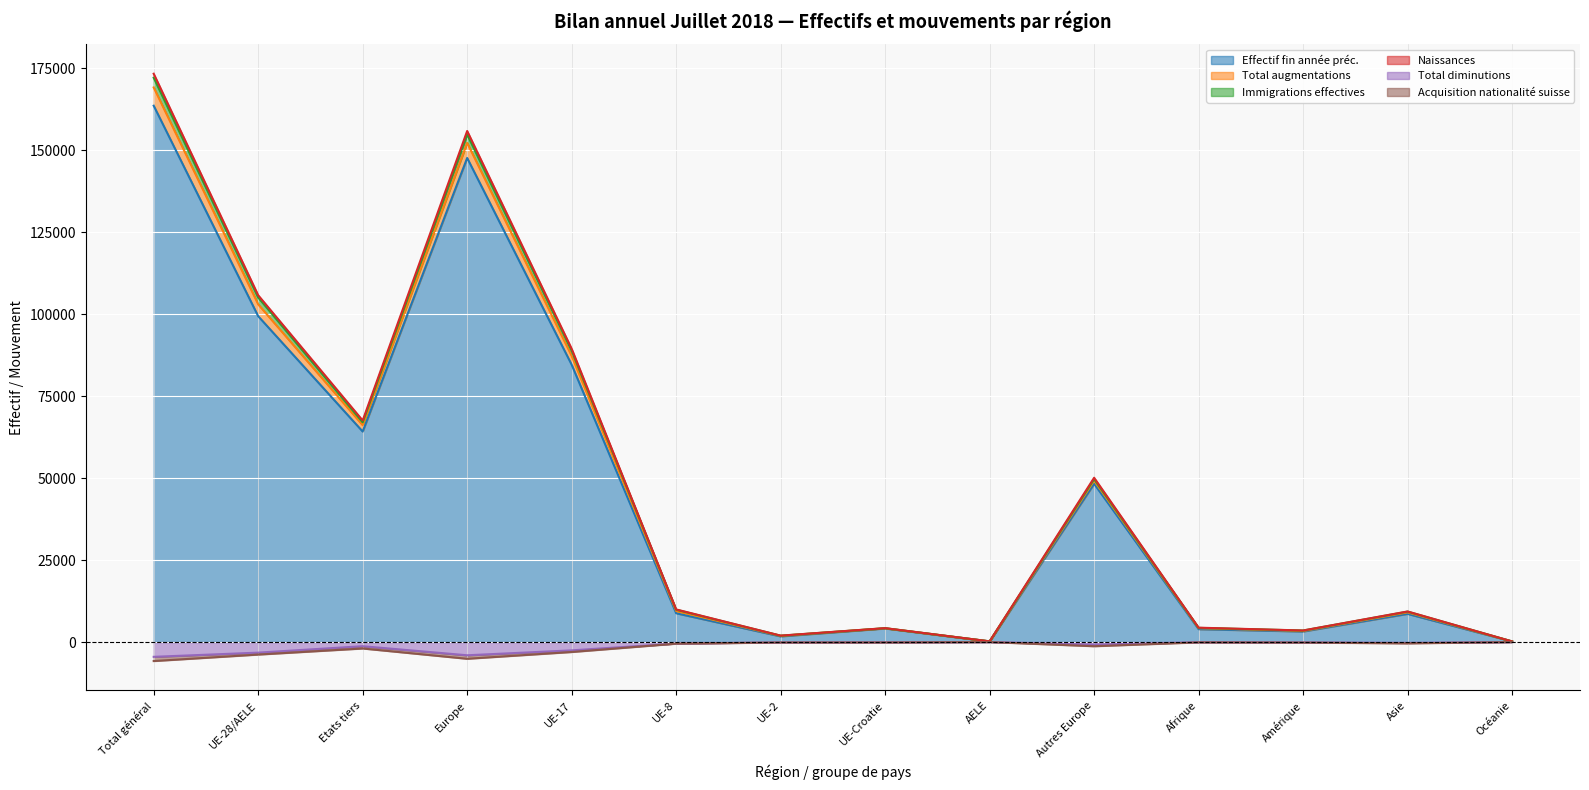

Where is Effectif fin année préc. nearest to the value 81865?

UE-17